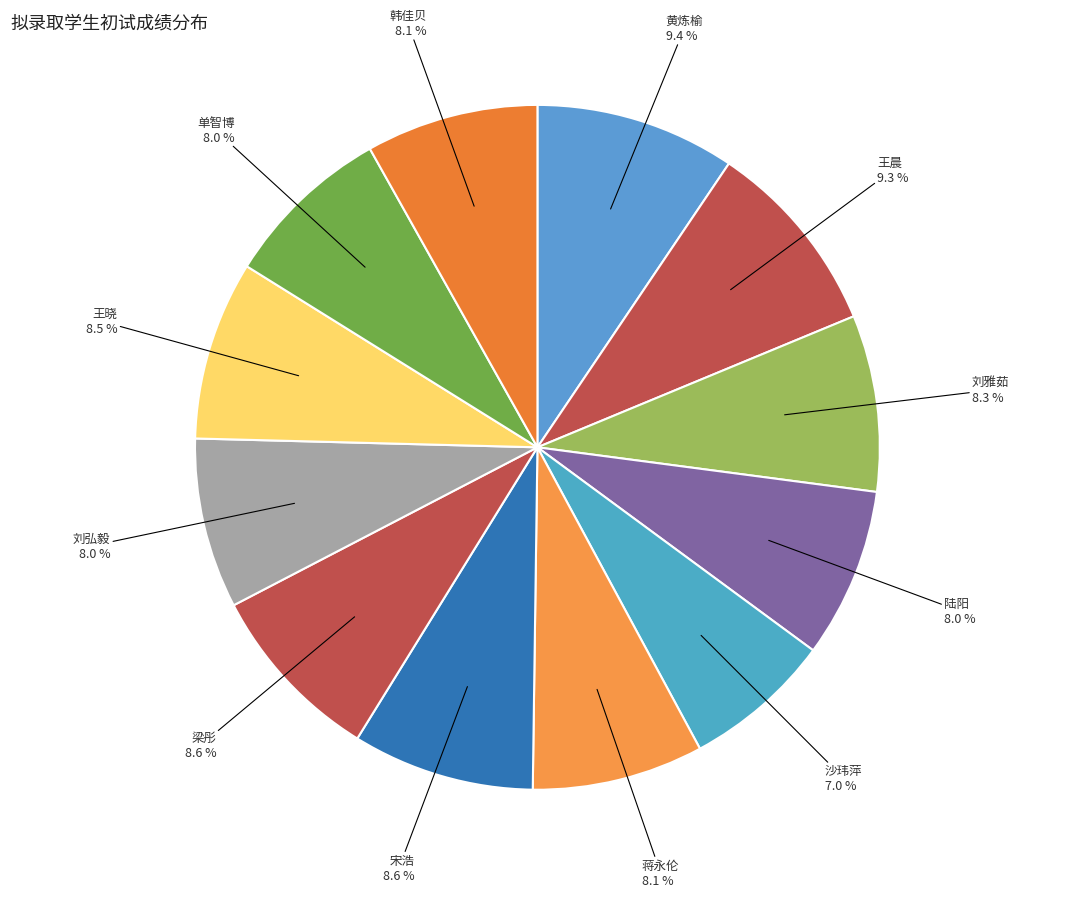

Combined, do 王晨 and 王晓 account for over 50%?

No